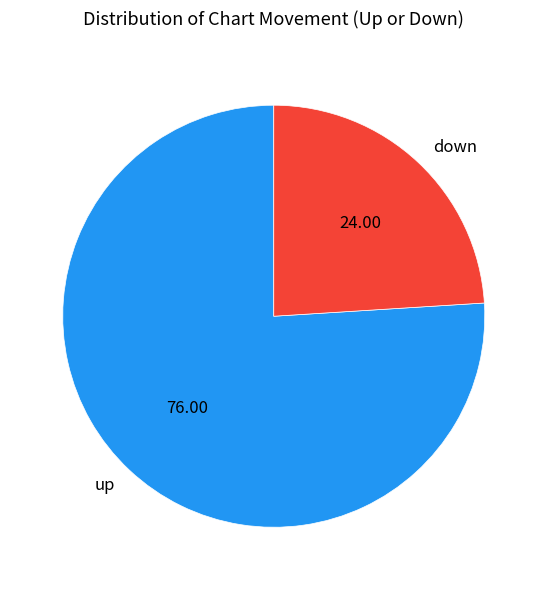

Does up account for over 50% of the chart?

Yes